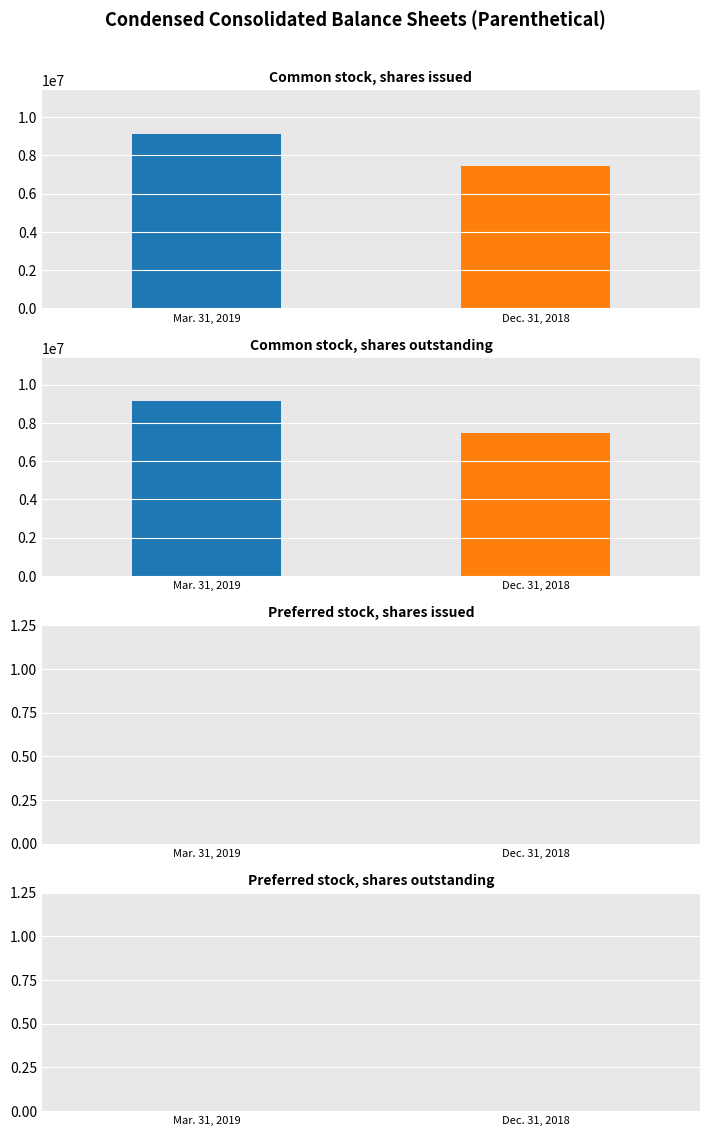

Reading left to right, transcribe all the data shown in this chart.

Mar. 31, 2019: 9122729	9122729	0	0
Dec. 31, 2018: 7449123	7449123	0	0